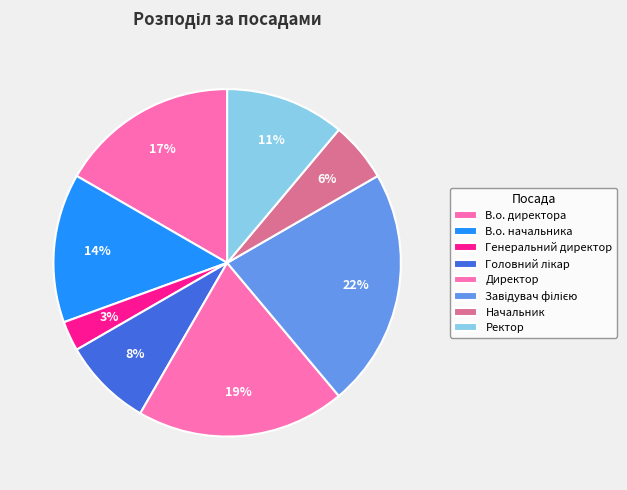

Does Начальник account for over 50% of the chart?

No